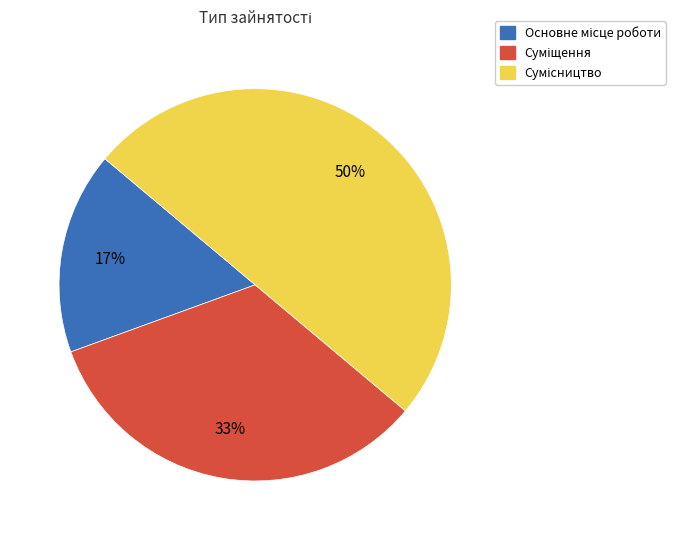

To the nearest percent, what is the average slice percentage?

33%